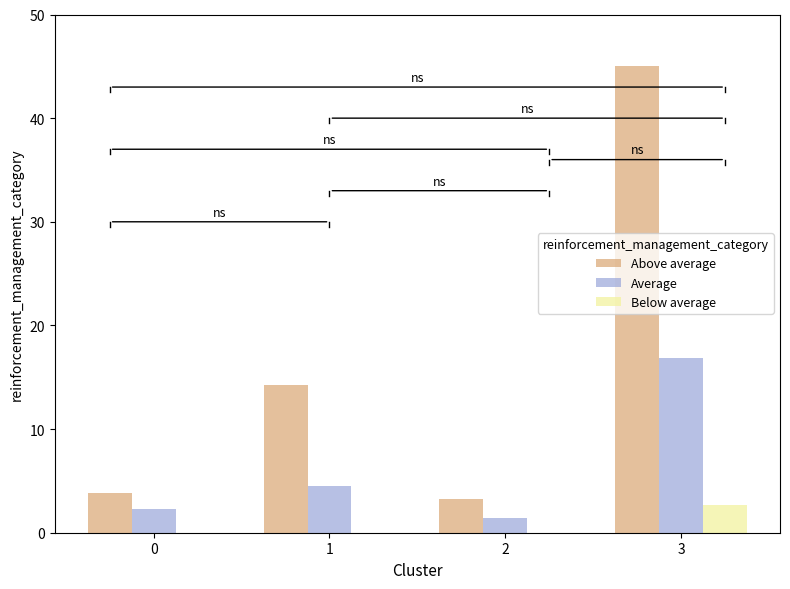

Are the bars grouped side by side (vs. stacked)?

Yes